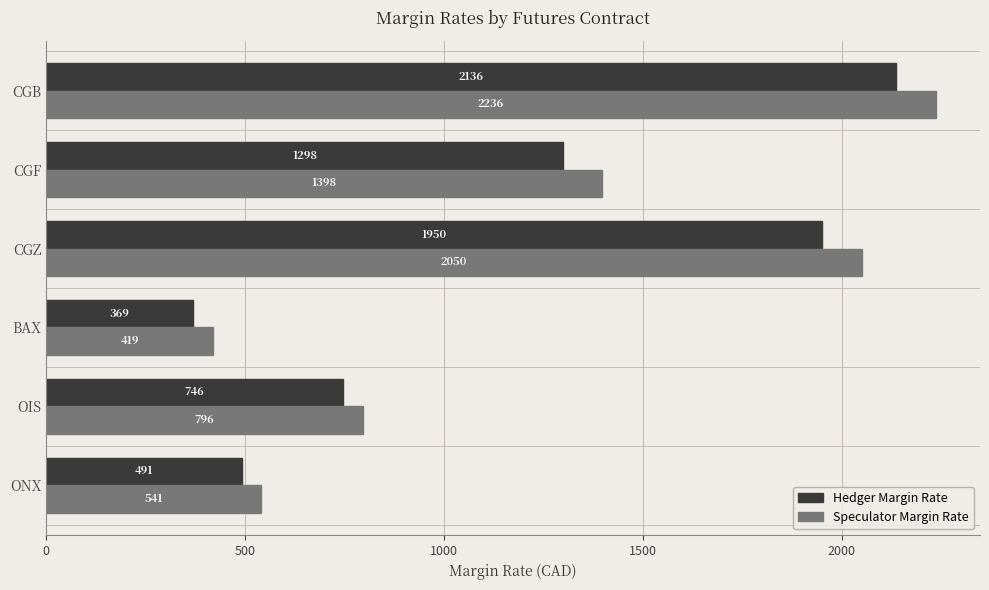

List the series in order of their overall mean, lowest first.

Hedger Margin Rate, Speculator Margin Rate